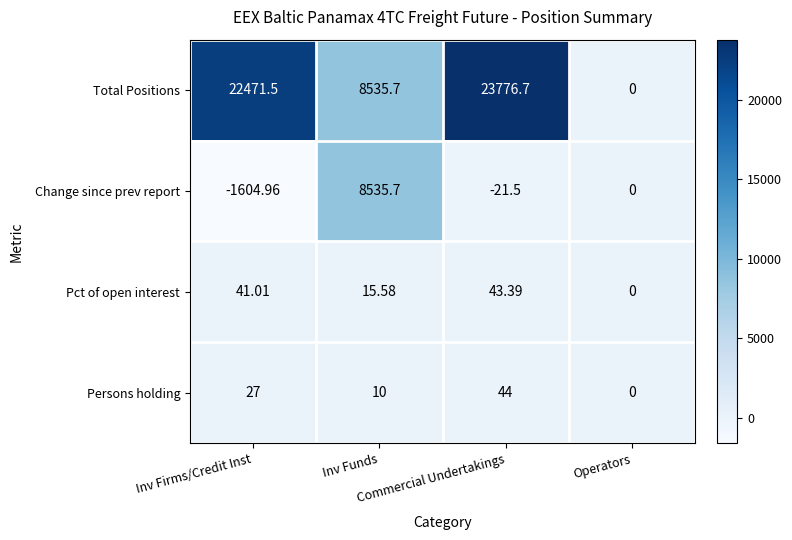

Which series has the largest total across all categories?

Total Positions